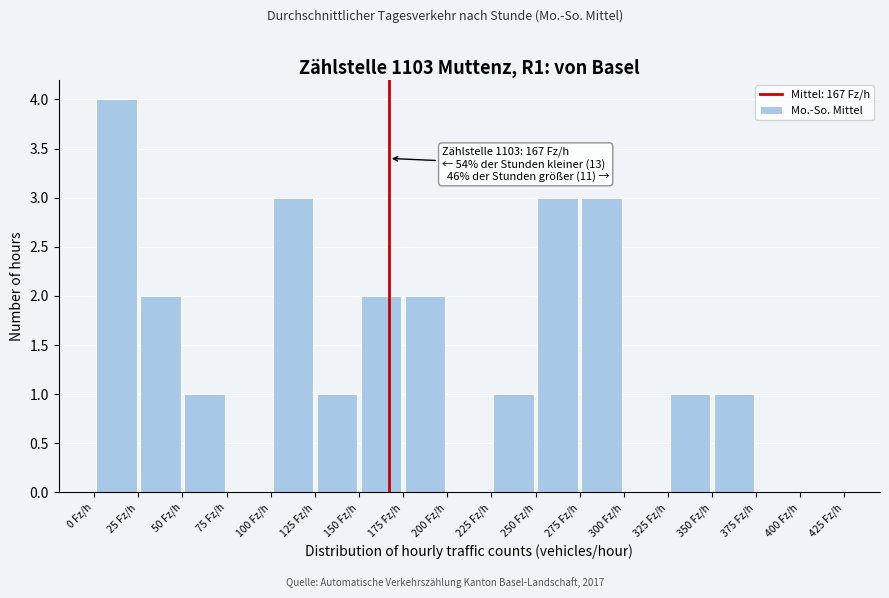

Which range on the x-axis has the tallest bar?

0 to 25